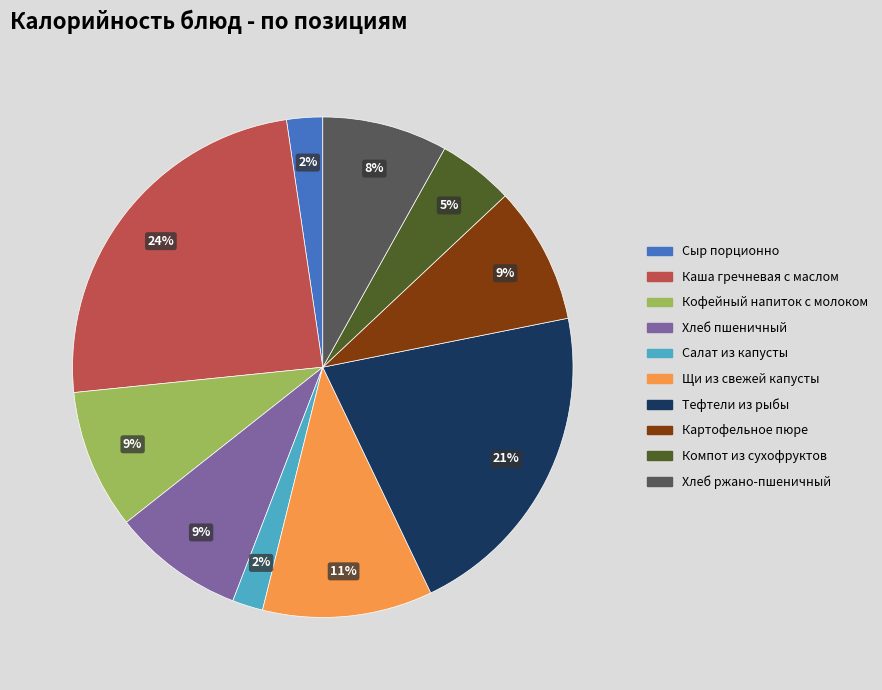

Is the sum of Картофельное пюре and Тефтели из рыбы greater than half?

No